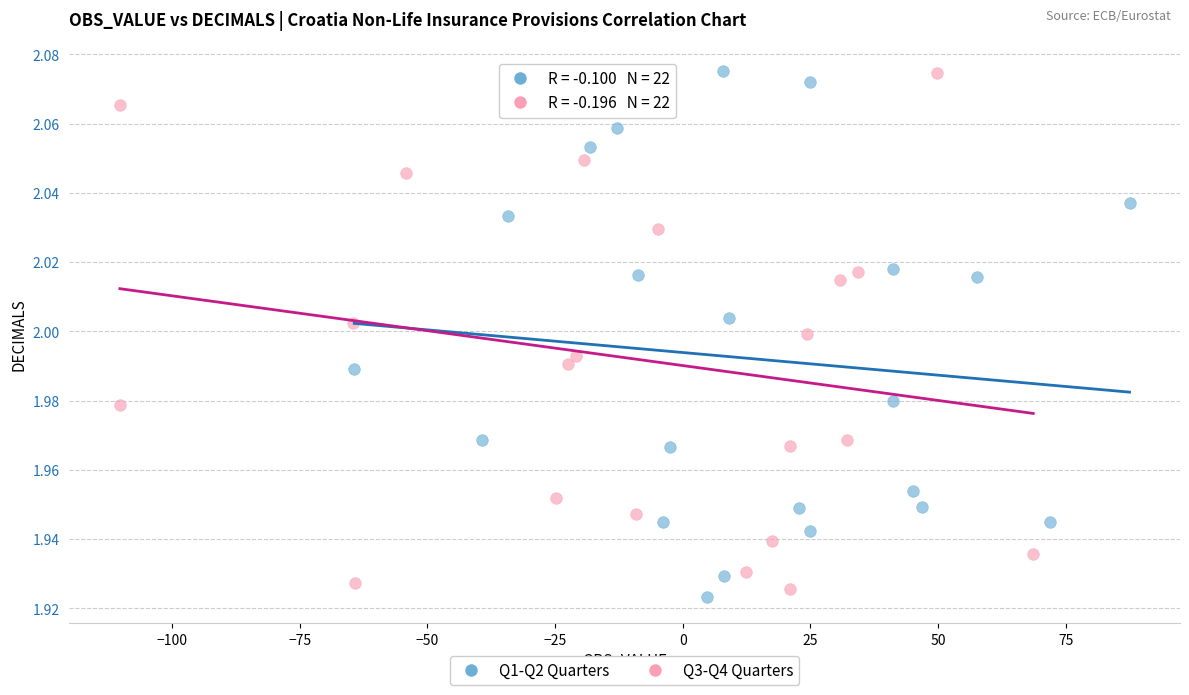

Which series has the widest spread of Y values?

Q1-Q2 Quarters